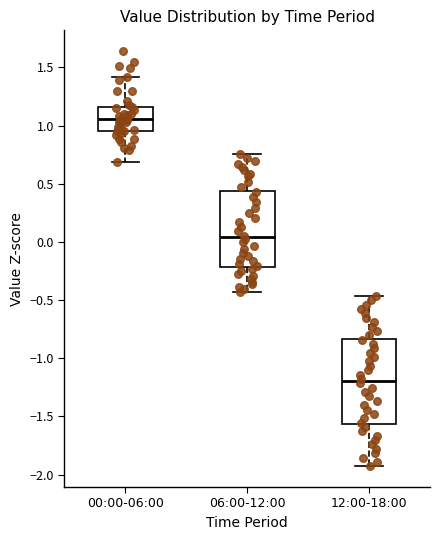

Which box's median line is the lowest?

12:00-18:00